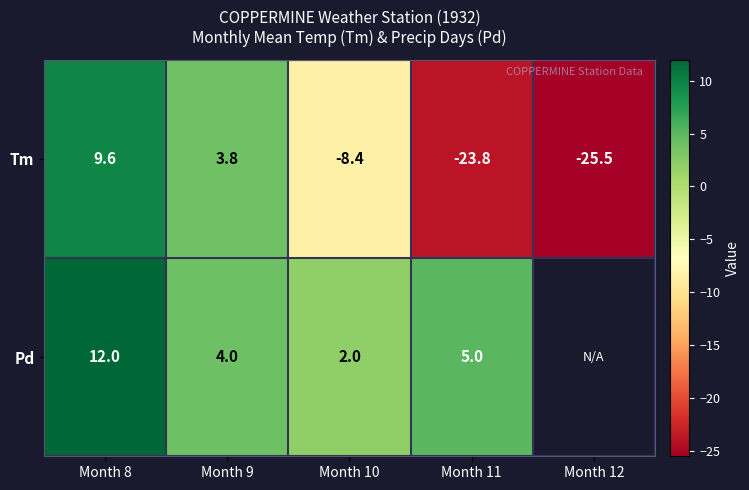

At which category is the sum across all series the highest?

Month 8